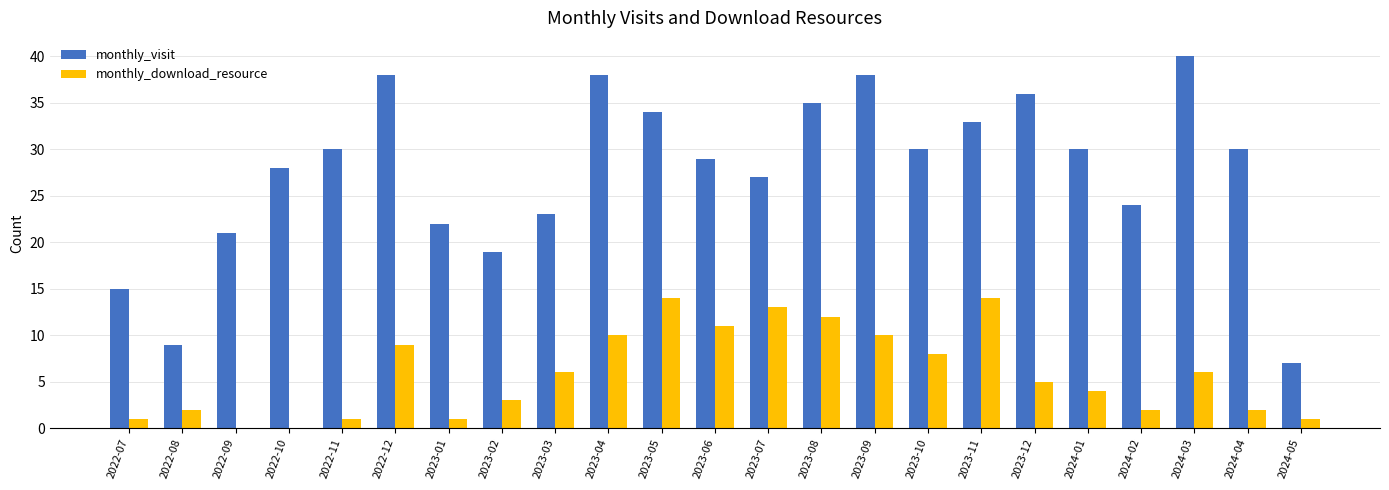

What is the maximum value for monthly_download_resource?

14